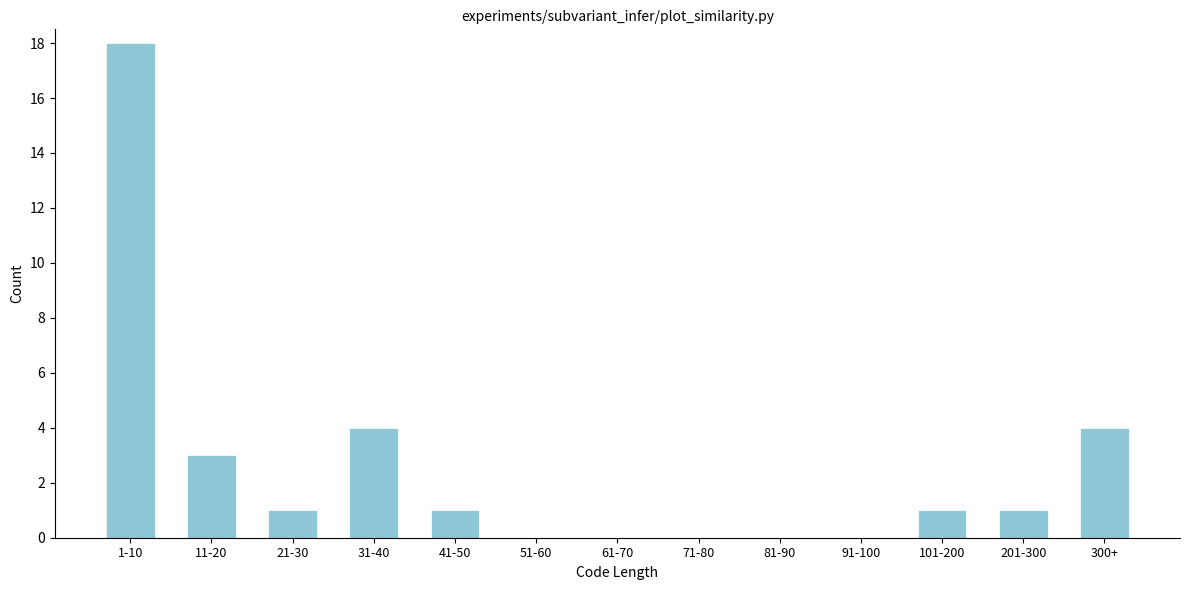

Reading right to left, extract all data points from this chart.

300+=4	201-300=1	101-200=1	91-100=0	81-90=0	71-80=0	61-70=0	51-60=0	41-50=1	31-40=4	21-30=1	11-20=3	1-10=18